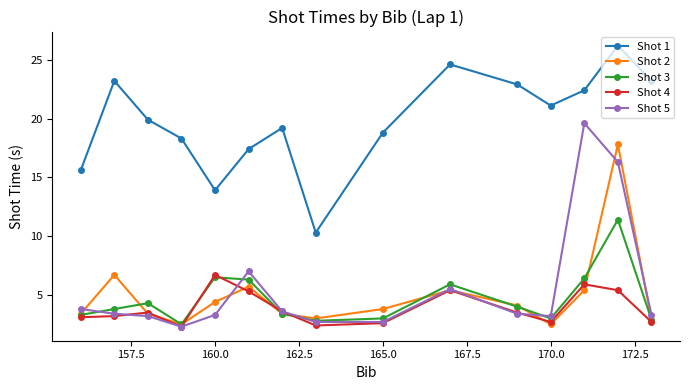

What is the maximum value shown in the chart?

26.2